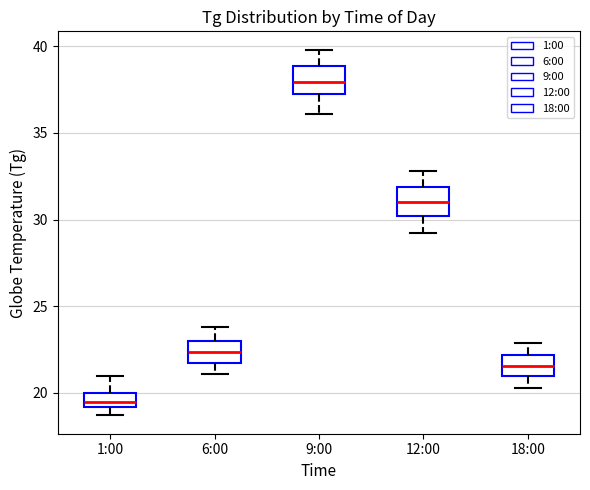

Where is the lower edge of the box for 6:00 on the y-axis? The values are not printed on the chart, so give them approximately, as read against the axis.

21.5